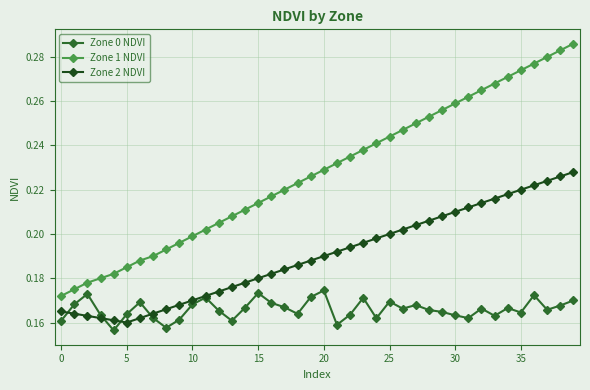

Which series has the largest total across all categories?

Zone 1 NDVI